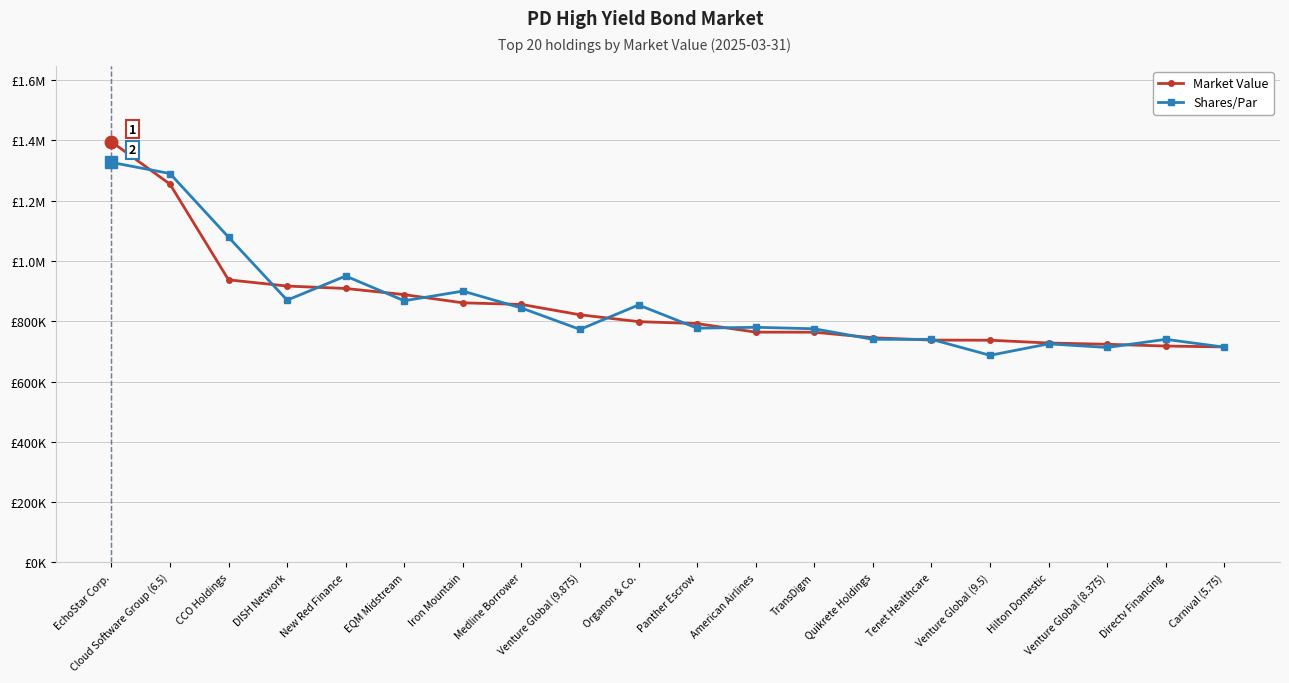

How many intersections are there between Market Value and Shares/Par?

14